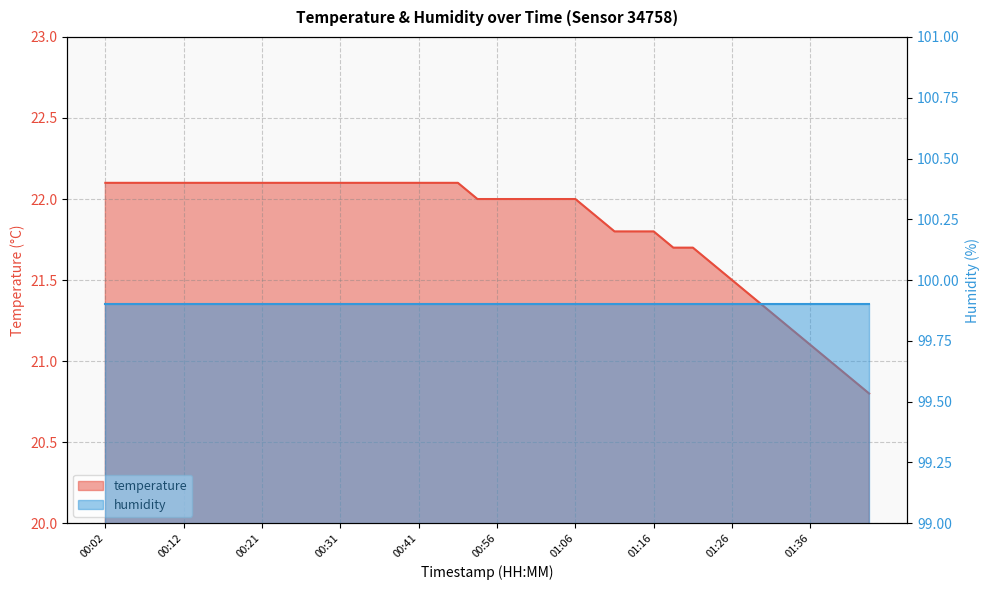

Reading right to left, extract all data points from this chart.

20.8	20.9	21.0	21.1	21.2	21.3	21.4	21.5	21.6	21.7	21.7	21.8	21.8	21.8	21.9	22.0	22.0	22.0	22.0	22.0	22.0	22.1	22.1	22.1	22.1	22.1	22.1	22.1	22.1	22.1	22.1	22.1	22.1	22.1	22.1	22.1	22.1	22.1	22.1	22.1